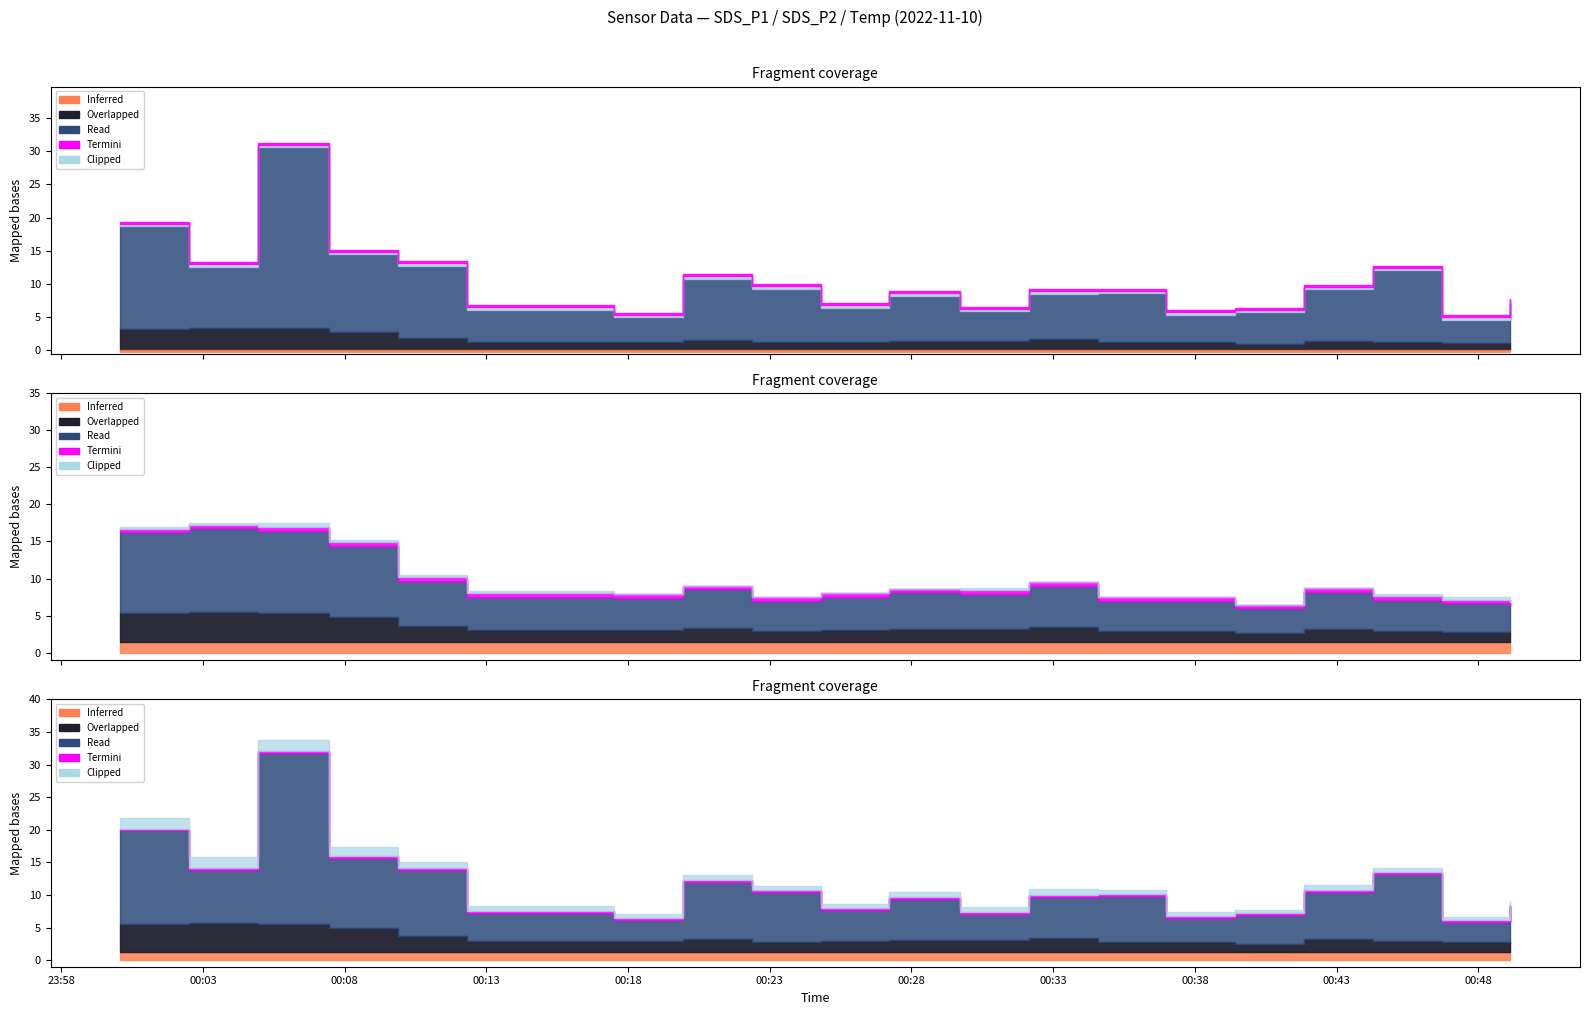

True or false: Max_cycle_scaled and SDS_P1 cross at least once.

False